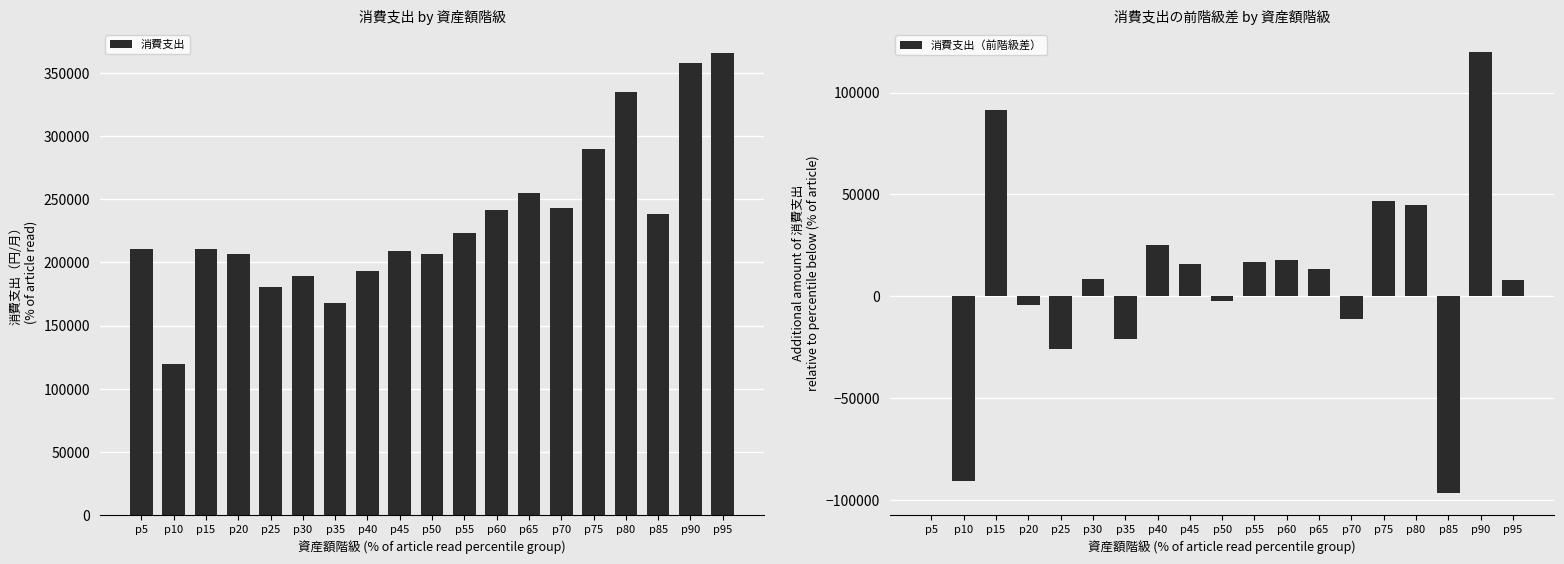

What are all the series names shown in the legend?

消費支出, 消費支出（前階級差）